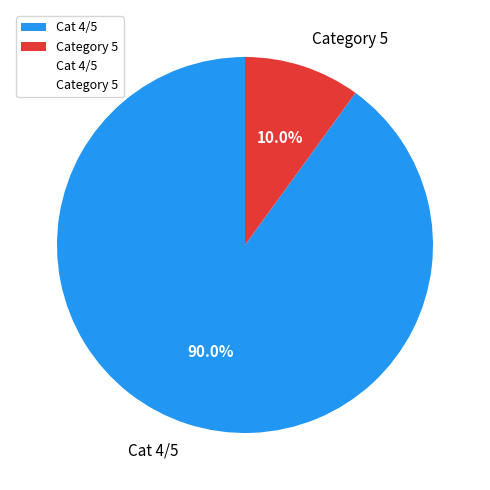

Is there any slice that represents more than half of the pie?

Yes